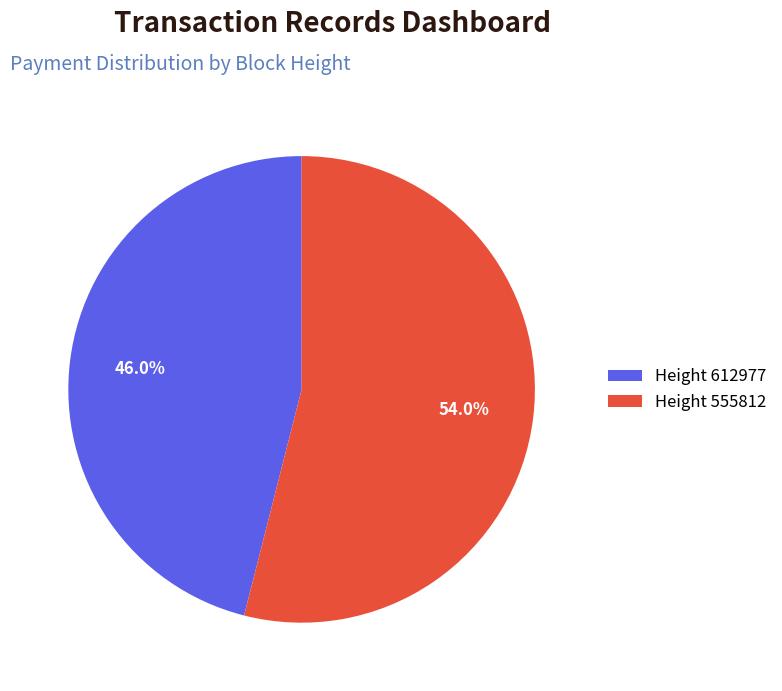

Rank the categories by value from highest to lowest.

Height 555812, Height 612977